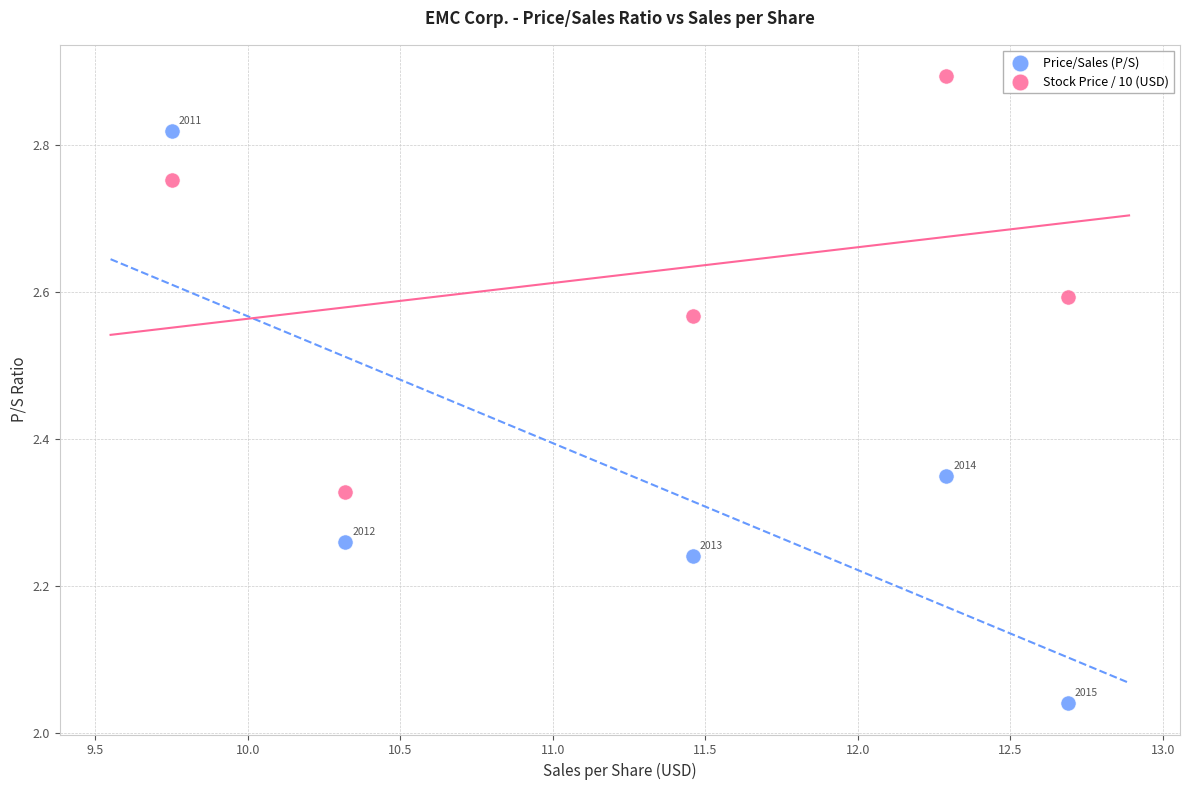

Which series has the widest spread of Y values?

Price/Sales (P/S)